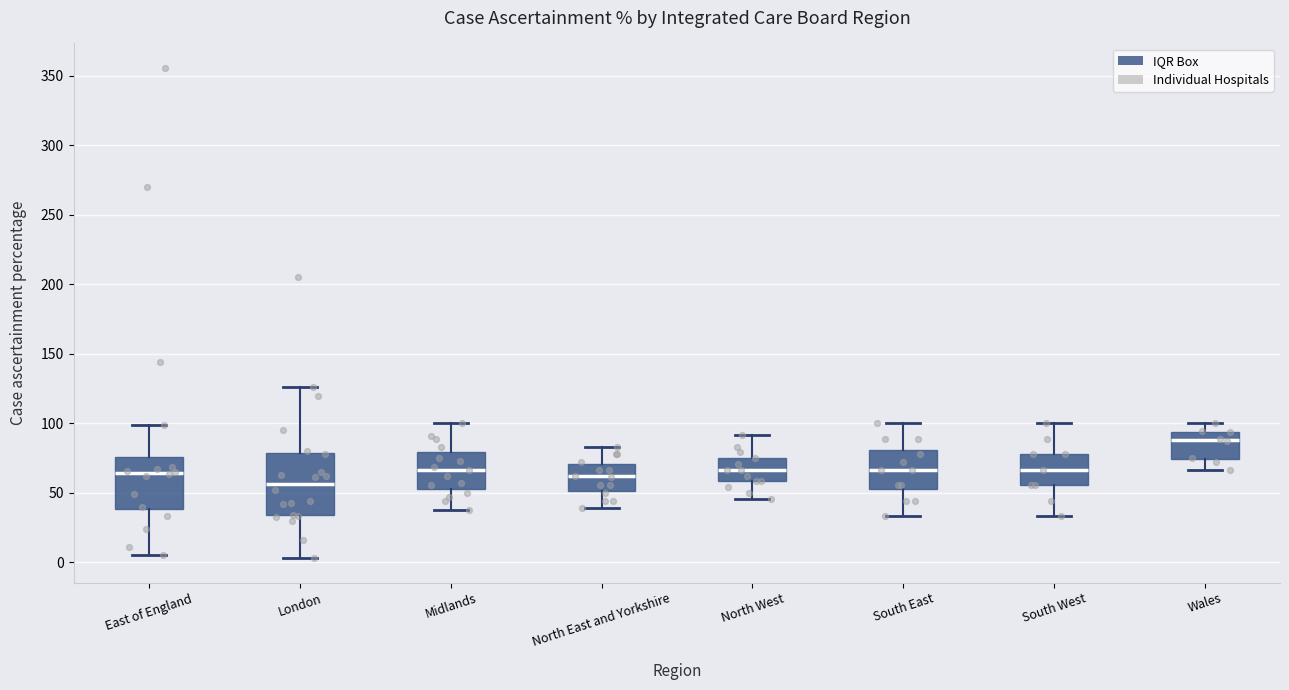

Reading left to right, read every box against the y-axis: the position of its median line, the range the box covers, and the ends of its whiskers. The values are not printed on the chart, so give them approximately, as read against the axis.

East of England: median 65, box 40 to 75, whiskers 5 to 100
London: median 55, box 35 to 80, whiskers 5 to 125
Midlands: median 65, box 55 to 80, whiskers 40 to 100
North East and Yorkshire: median 60, box 50 to 70, whiskers 40 to 85
North West: median 65, box 60 to 75, whiskers 45 to 90
South East: median 65, box 55 to 80, whiskers 35 to 100
South West: median 65, box 55 to 80, whiskers 35 to 100
Wales: median 90, box 75 to 95, whiskers 65 to 100